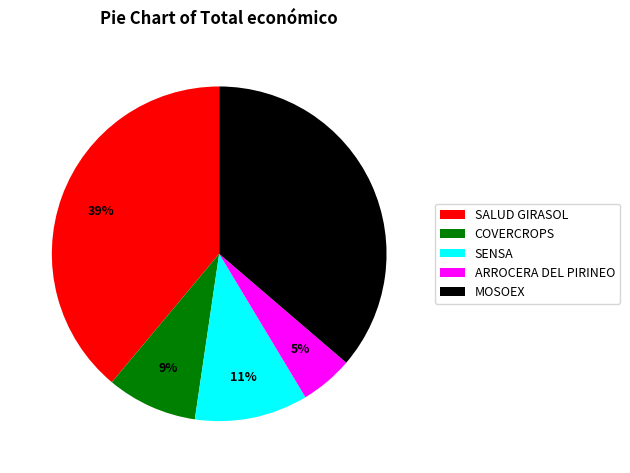

Is it true that MOSOEX is 49% of the pie?

False